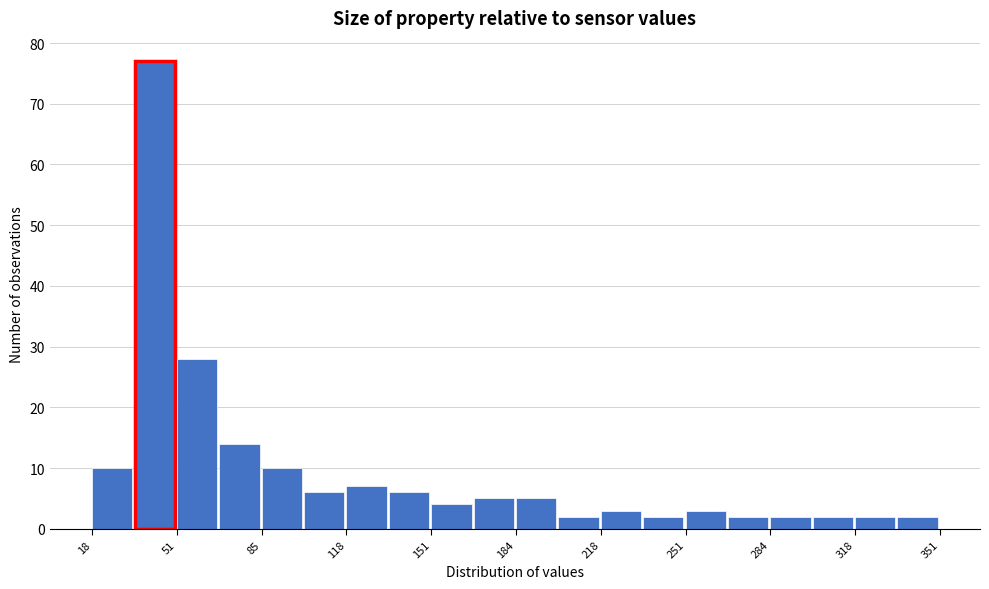

Read against the x-axis, roughly where is the centre of the tallest bar?

45